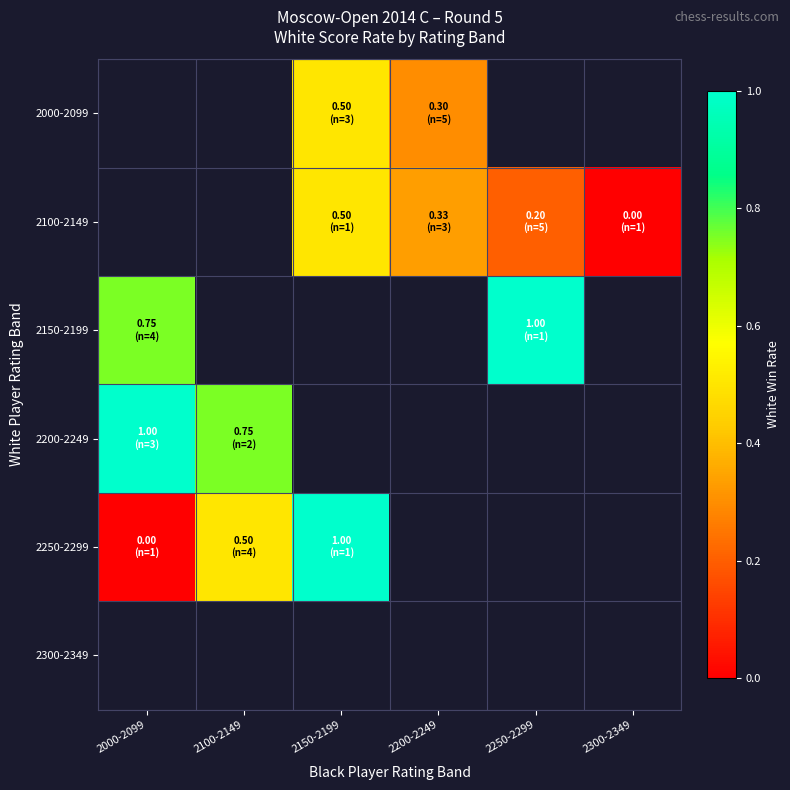

Which has a higher value, 2200-2249 or 2250-2299?

2250-2299